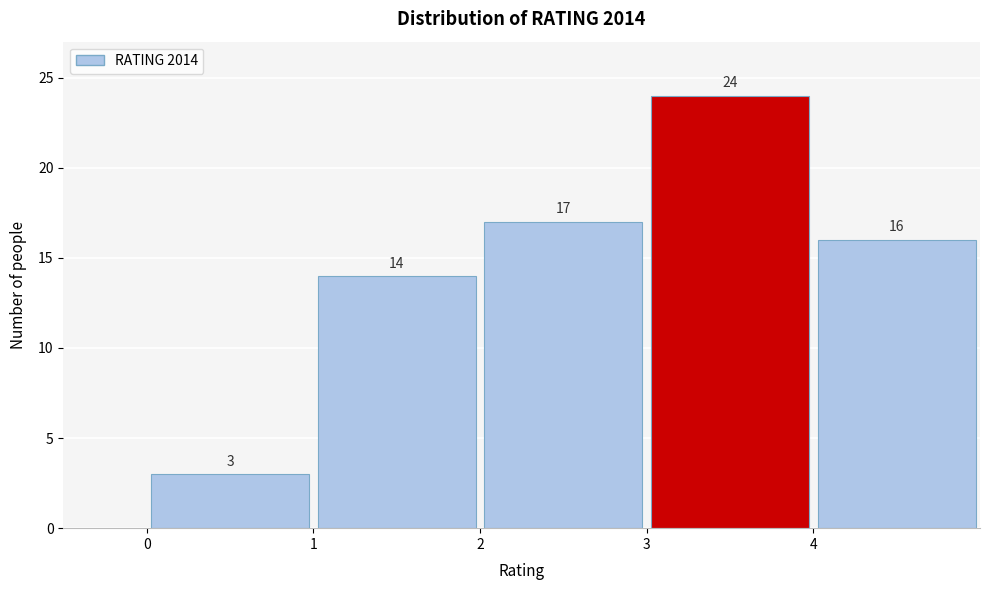

Reading left to right, list every bar in this chart as the range it spans on the x-axis followed by its height.

0 to 1: 3
1 to 2: 14
2 to 3: 17
3 to 4: 24
4 to 5: 16